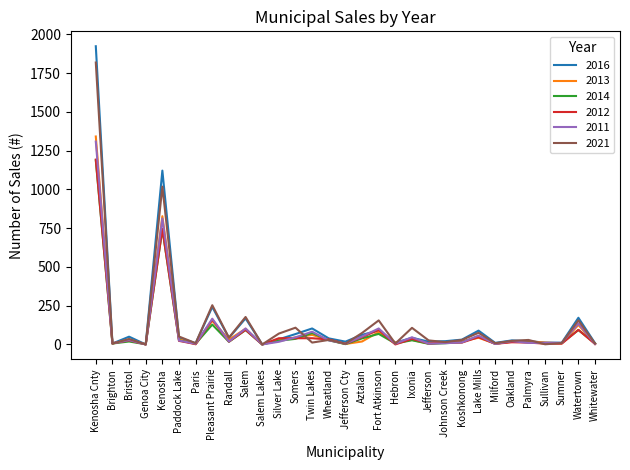

True or false: 2021 and 2016 intersect in this chart.

True